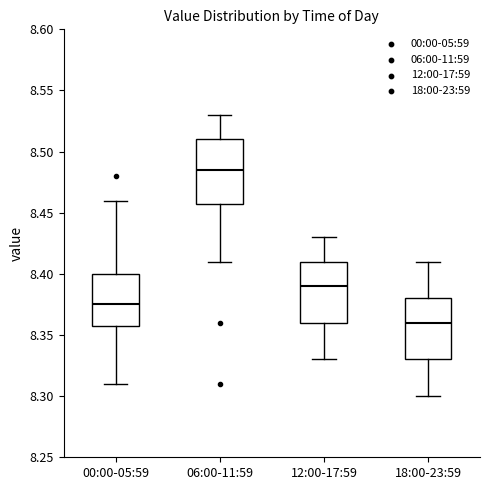

Reading left to right, read every box against the y-axis: the position of its median line, the range the box covers, and the ends of its whiskers. The values are not printed on the chart, so give them approximately, as read against the axis.

00:00-05:59: median 8.375, box 8.360 to 8.400, whiskers 8.310 to 8.460
06:00-11:59: median 8.485, box 8.460 to 8.510, whiskers 8.410 to 8.530
12:00-17:59: median 8.390, box 8.360 to 8.410, whiskers 8.330 to 8.430
18:00-23:59: median 8.360, box 8.330 to 8.380, whiskers 8.300 to 8.410